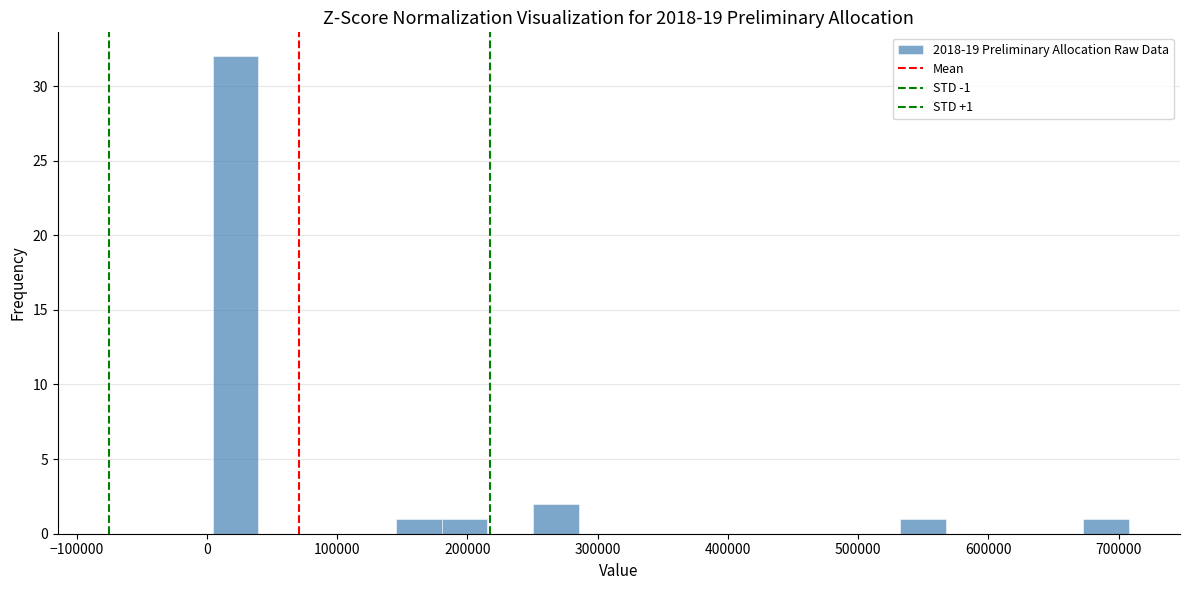

Around what value on the x-axis is the tallest bar? Give the approximate position of its centre, as read against the axis.

20000